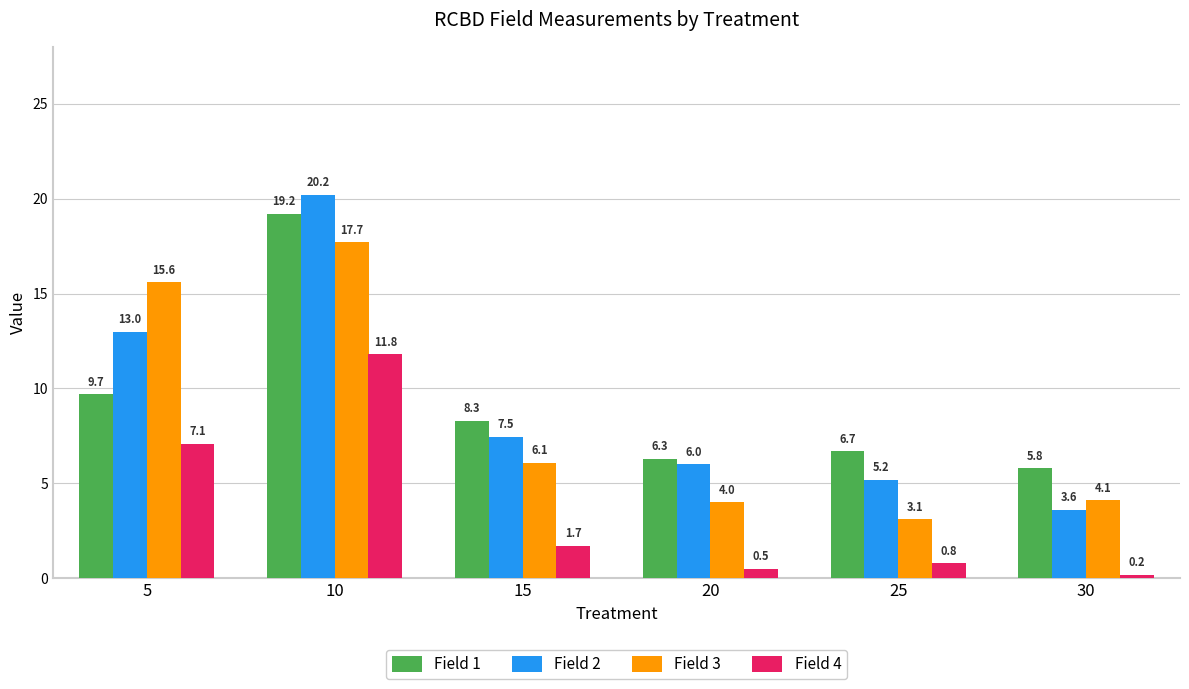

What is the sum of all Field 4 values?

22.1